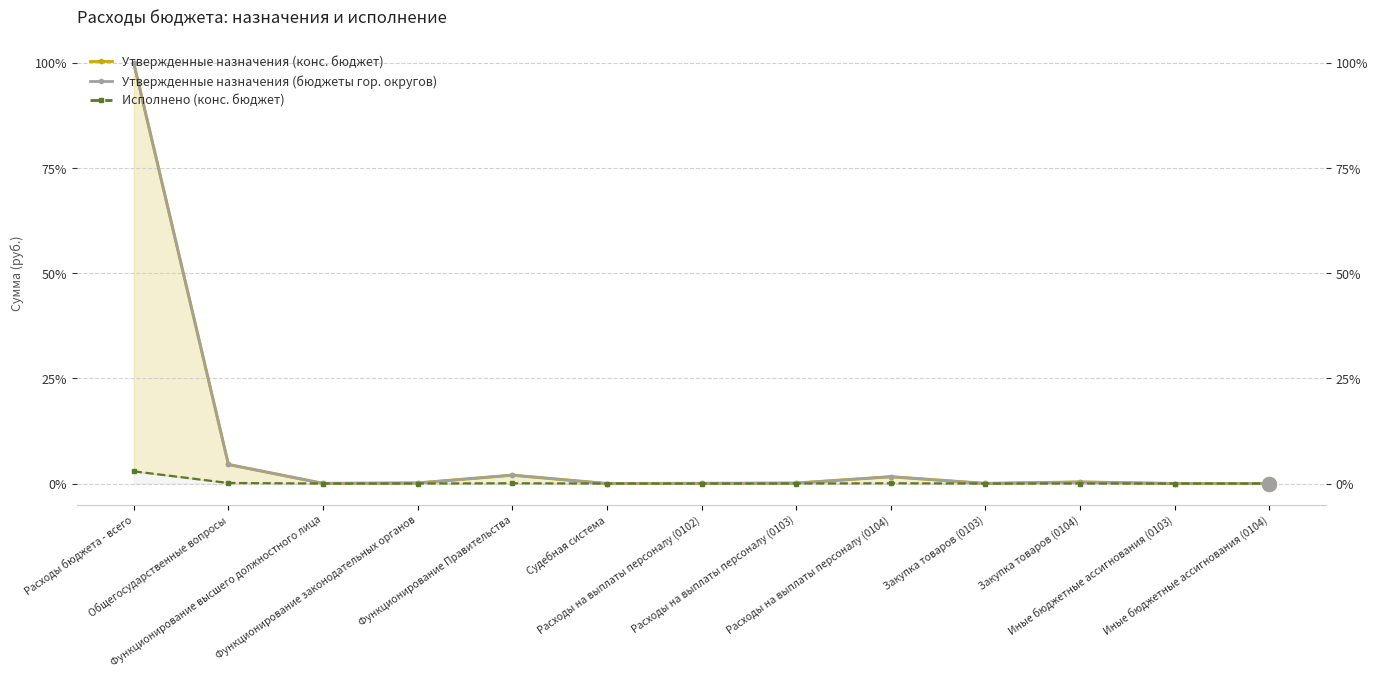

Between Расходы на выплаты персоналу (0102) and Функционирование Правительства, which is larger?

Функционирование Правительства